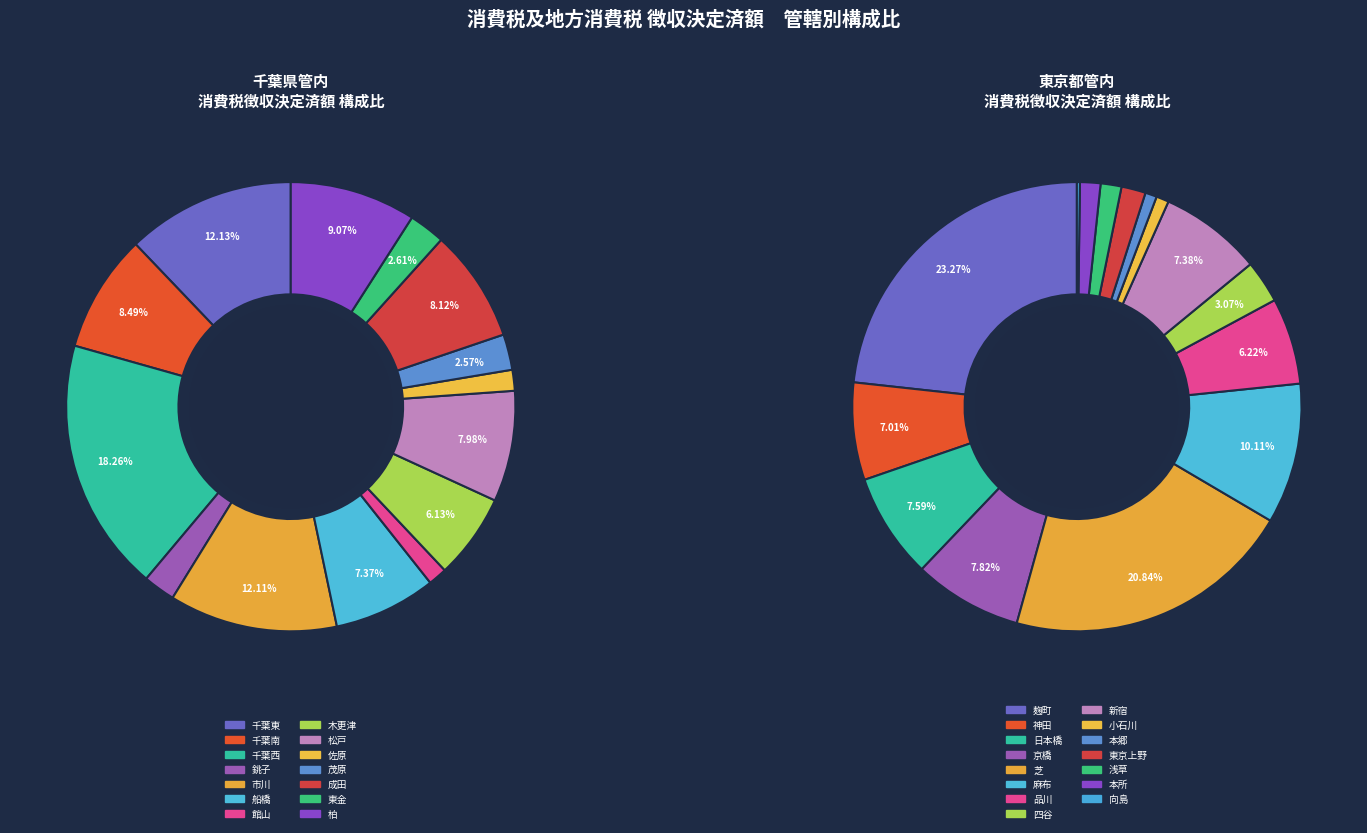

What portion of the pie excludes 木更津?

93.9%